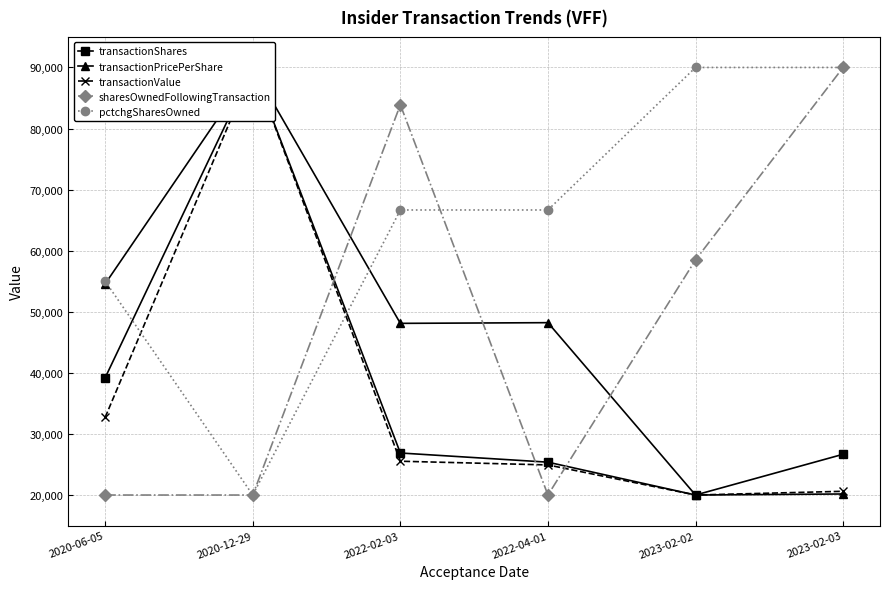

How many interior local peaks does the transactionValue series have?

1